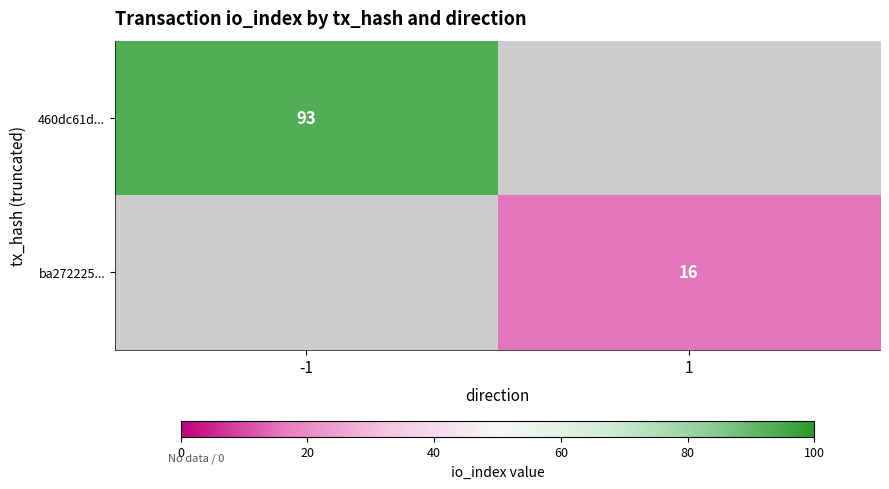

Is the value of 460dc61d... at -1 greater than the value of ba272225... at 1?

Yes